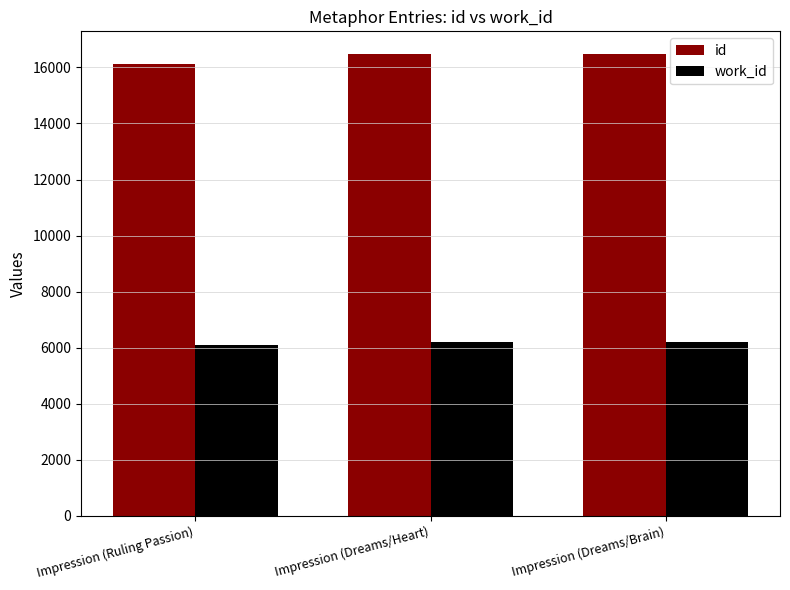

What is the difference between the maximum and second lowest values in the id series?

1